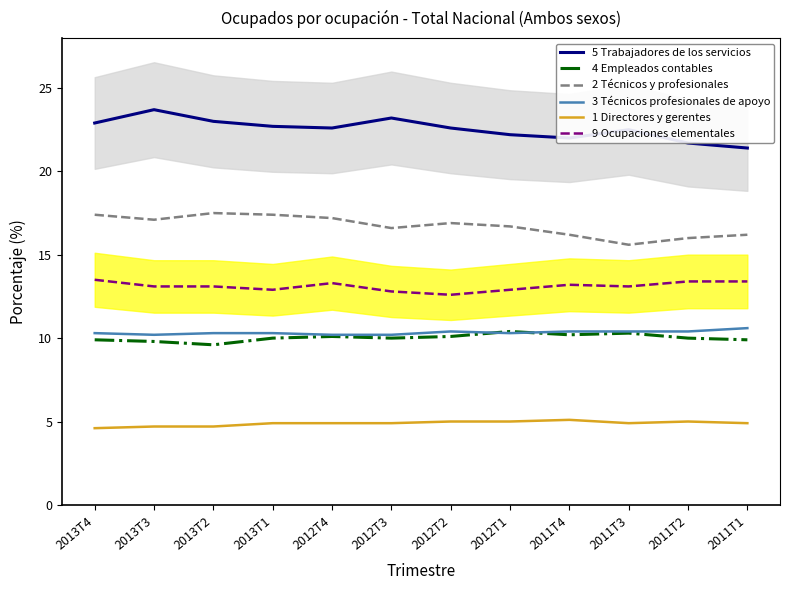

The value of 9 Ocupaciones elementales at 2012T3 is 12.8. True or false?

True